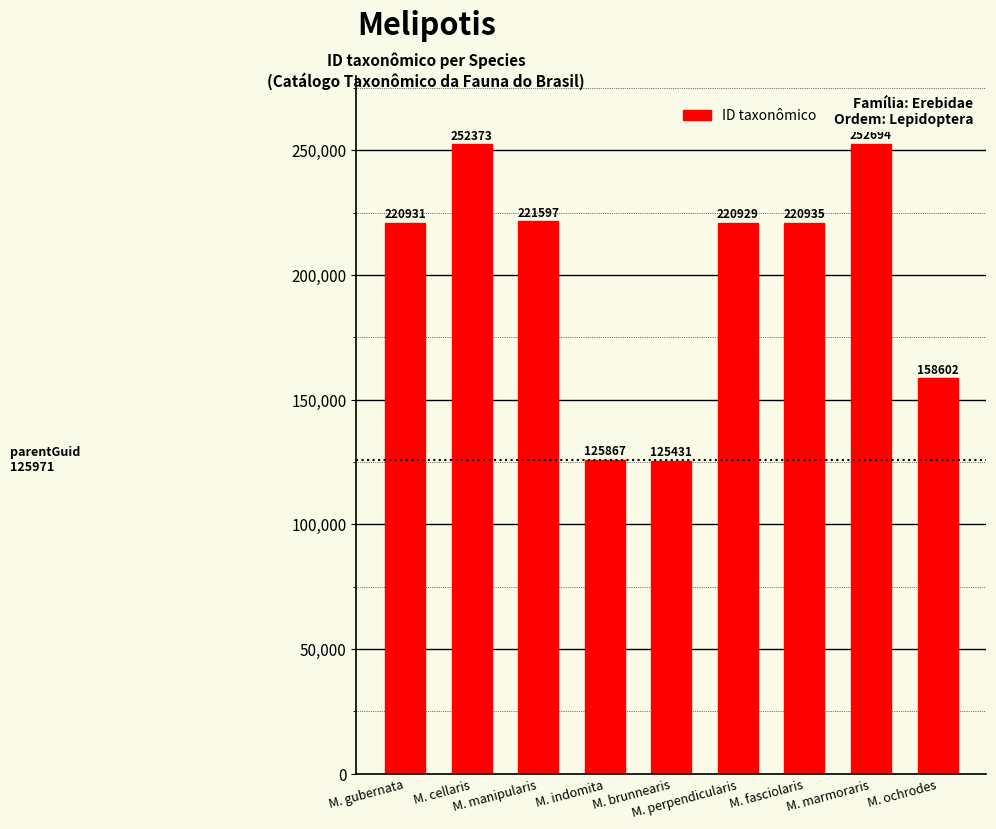

What position from the right is M. marmoraris?

2